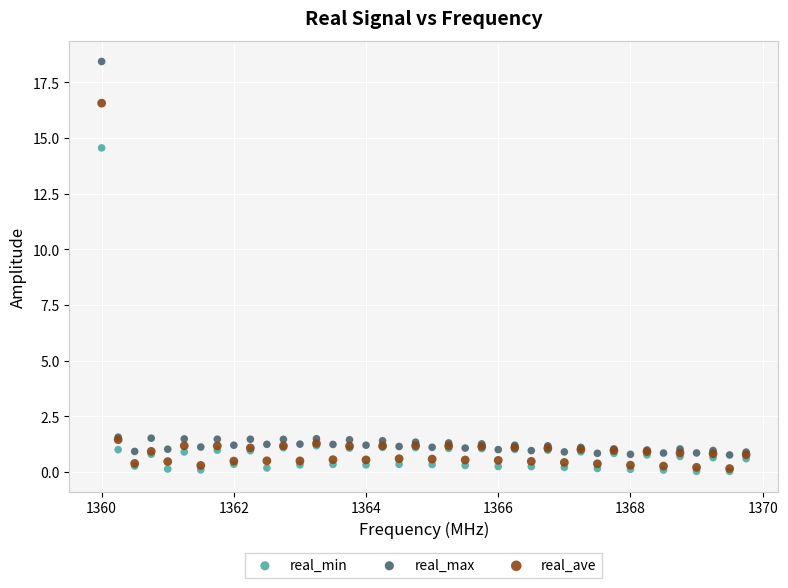

What are all the series names shown in the legend?

real_min, real_max, real_ave